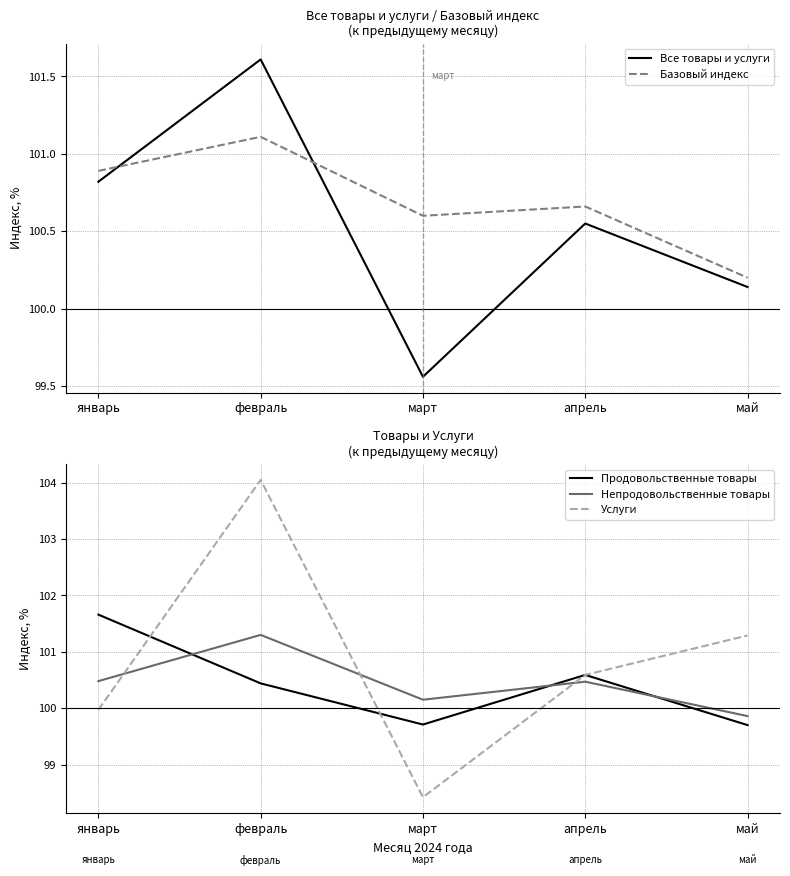

At which category does Услуги reach its first local valley?

март